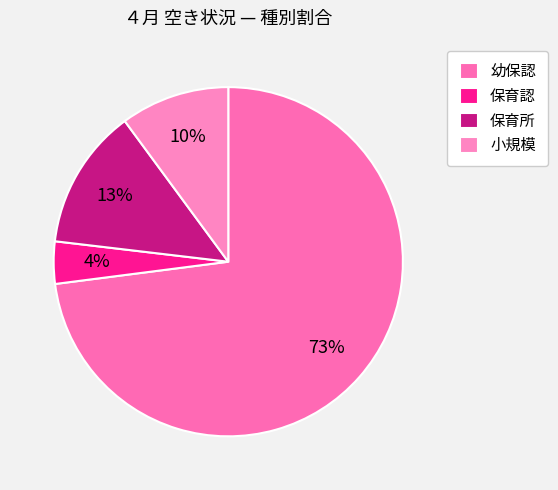

Which slice is the smallest?

保育認